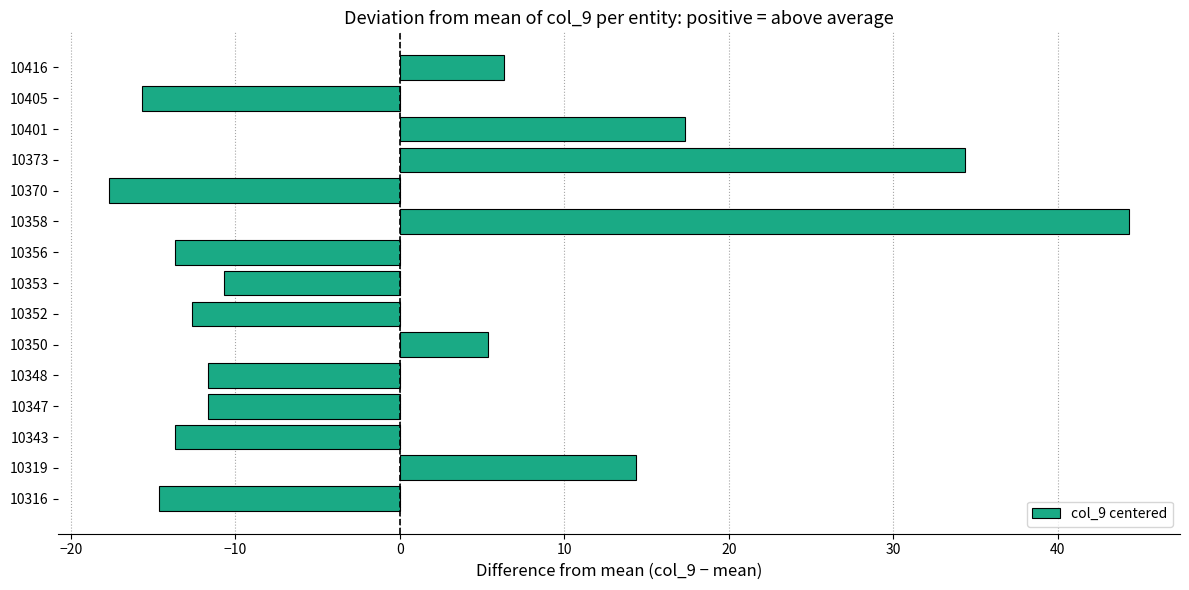

Read the value at 10350.

5.3